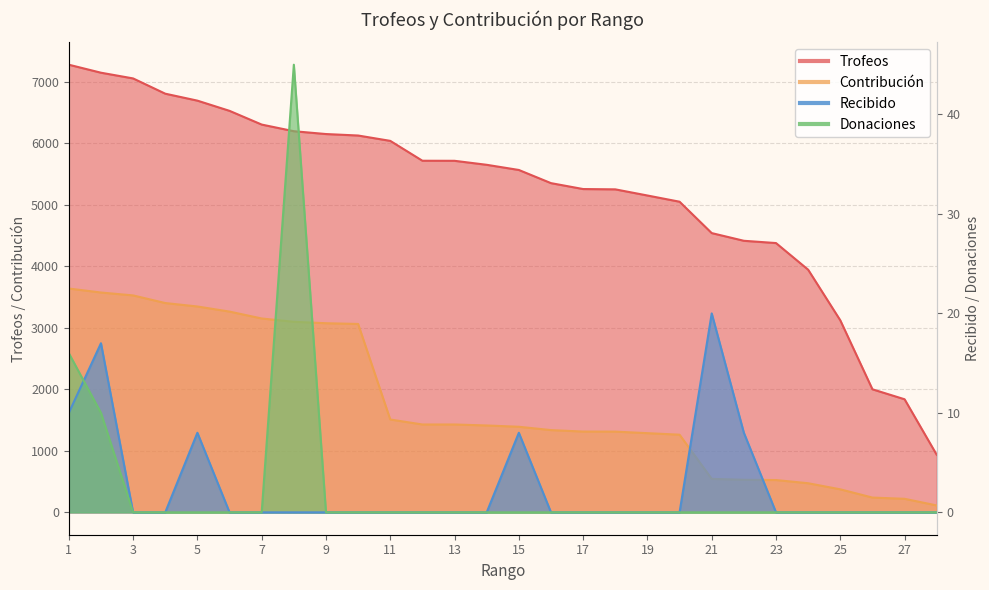

At which category does Donaciones reach its first local peak?

8